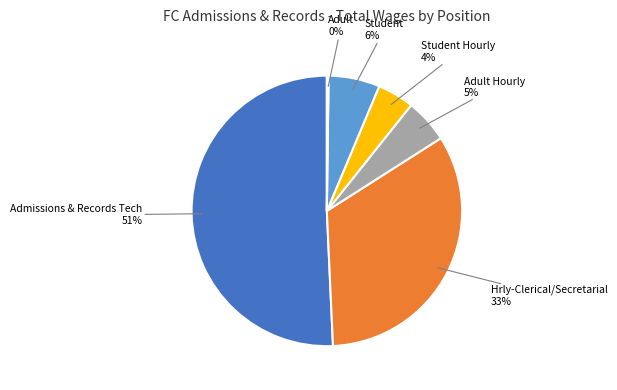

To the nearest percent, what is the average slice percentage?

17%